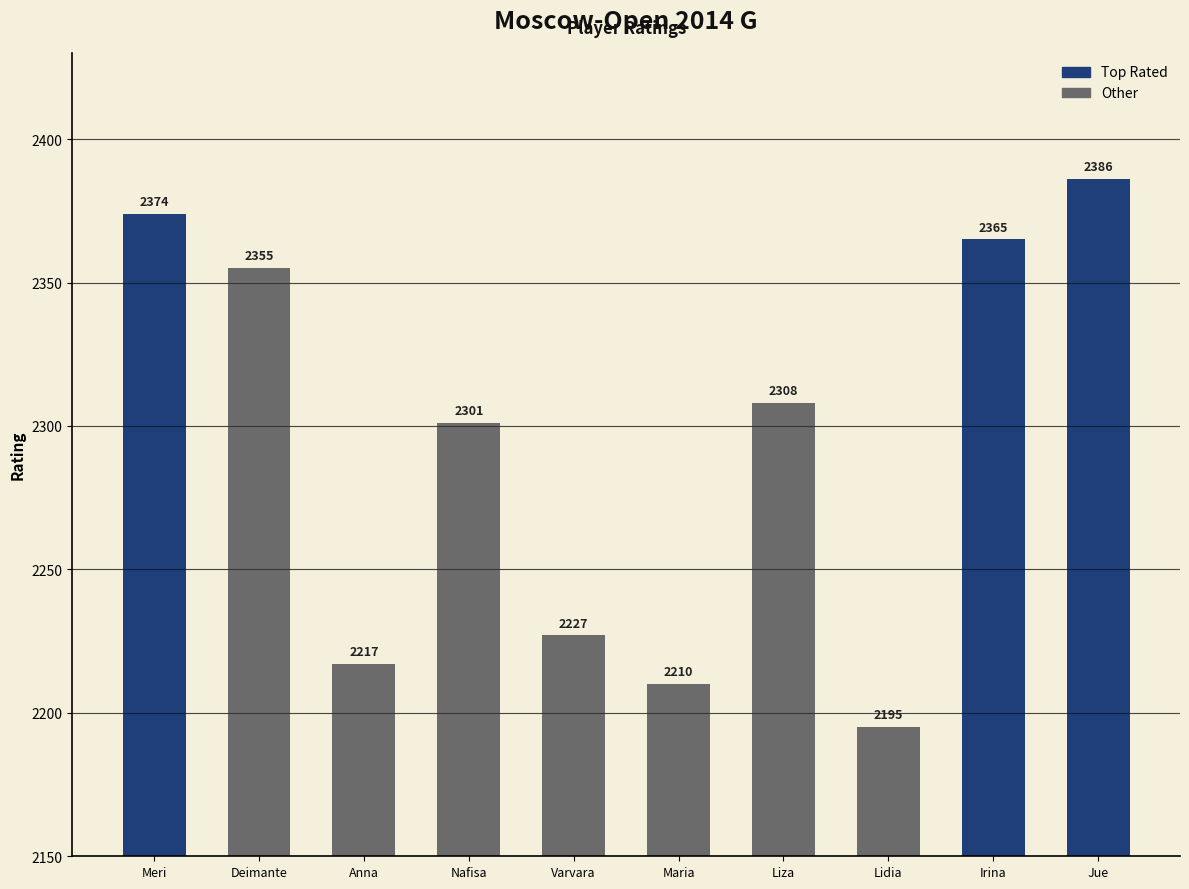

What is the sum of the values at Deimante and Maria?

4565